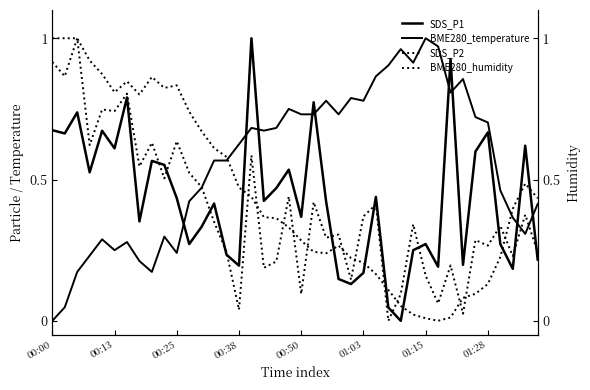

How many values in SDS_P1 are above zero?

39